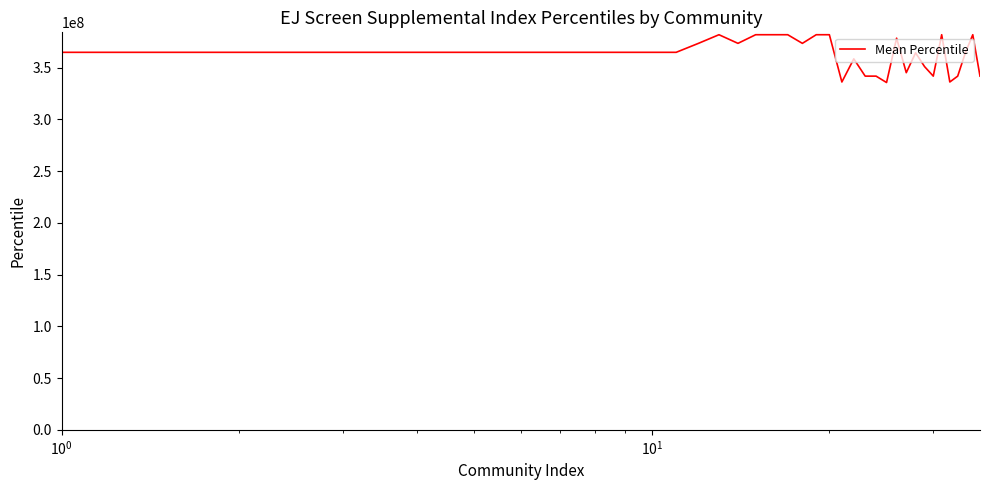

What is the greatest value displayed?

381666762.7